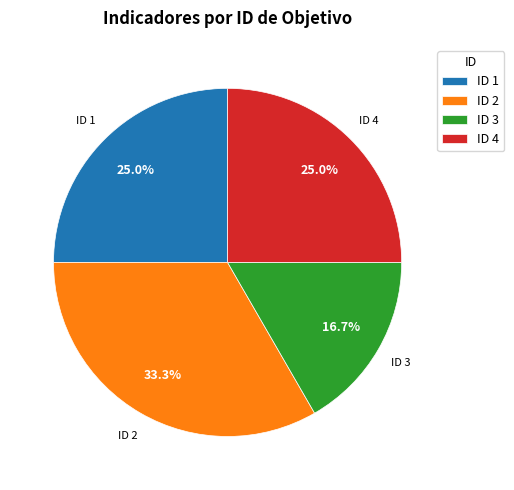

What percentage do ID 2 and ID 4 together represent?

58.3%